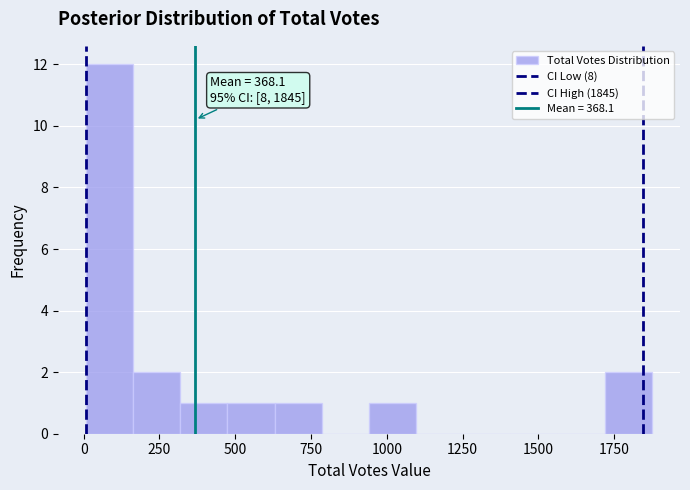

Read against the x-axis, roughly where is the centre of the tallest bar?

100